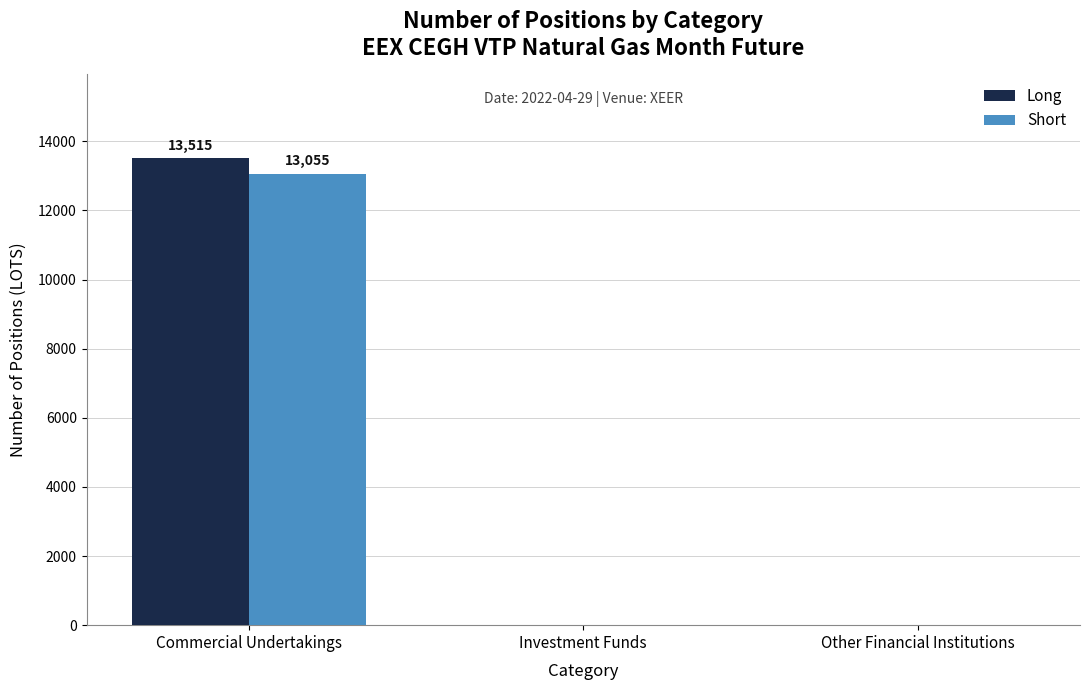

Are the bars horizontal?

No